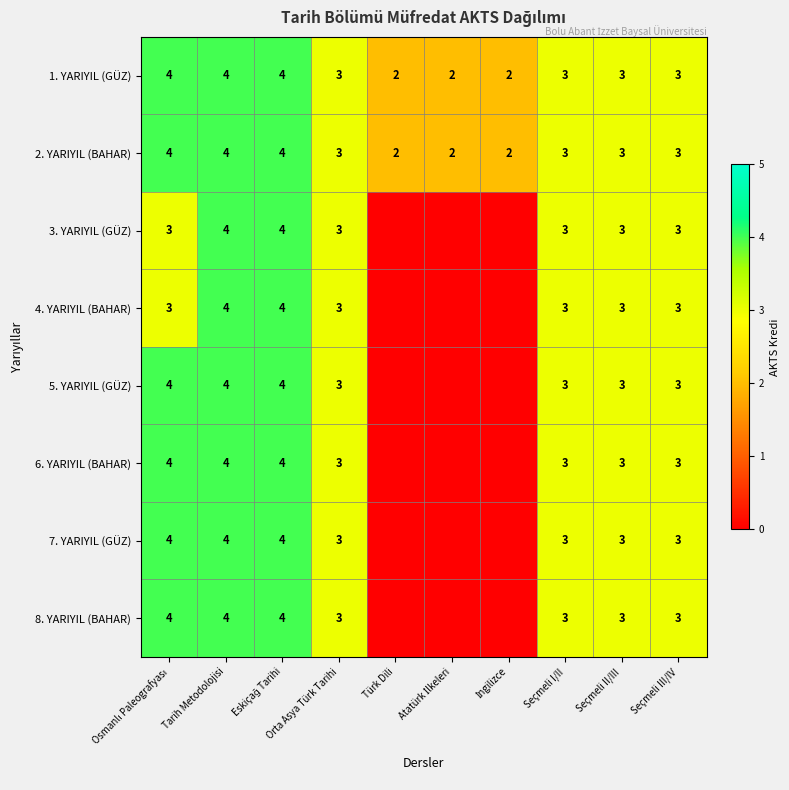

How many data points in 1. YARIYIL (GÜZ) are less than 3?

3